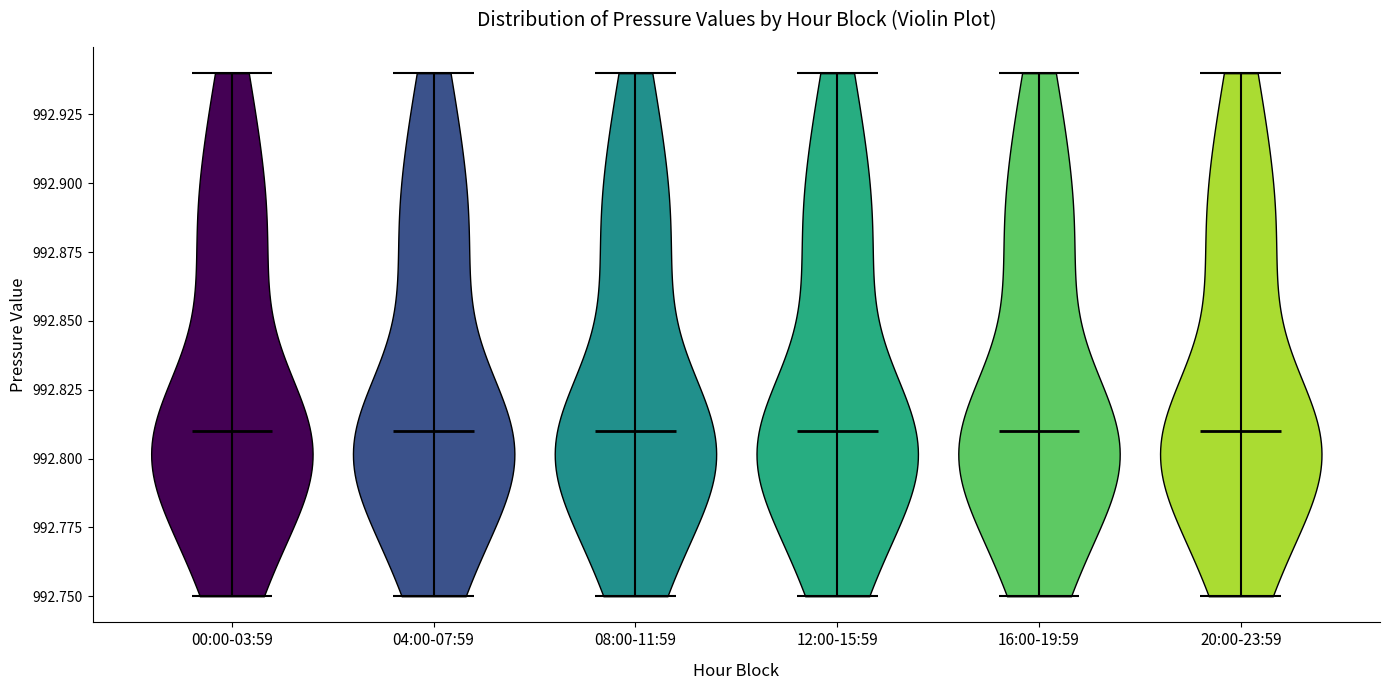

Reading left to right, read every violin against the y-axis: where its median line is, and the lowest and highest points it reaches. The values are not printed on the chart, so give them approximately, as read against the axis.

00:00-03:59: median line 992.81, lowest point 992.75, highest point 992.94
04:00-07:59: median line 992.81, lowest point 992.75, highest point 992.94
08:00-11:59: median line 992.81, lowest point 992.75, highest point 992.94
12:00-15:59: median line 992.81, lowest point 992.75, highest point 992.94
16:00-19:59: median line 992.81, lowest point 992.75, highest point 992.94
20:00-23:59: median line 992.81, lowest point 992.75, highest point 992.94